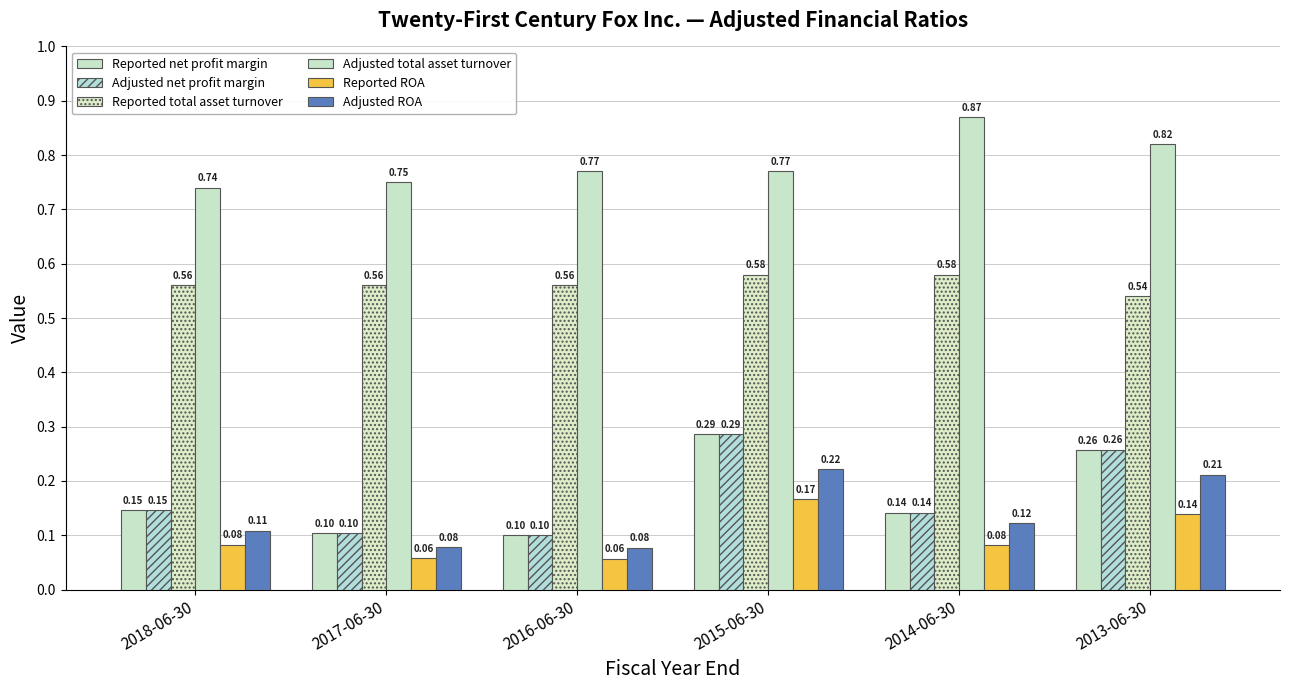

How many data points does each series have?

6